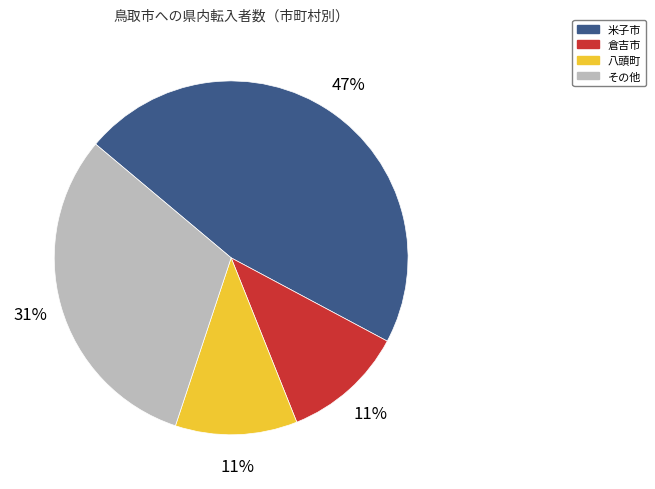

To the nearest percent, what is the average slice percentage?

25%